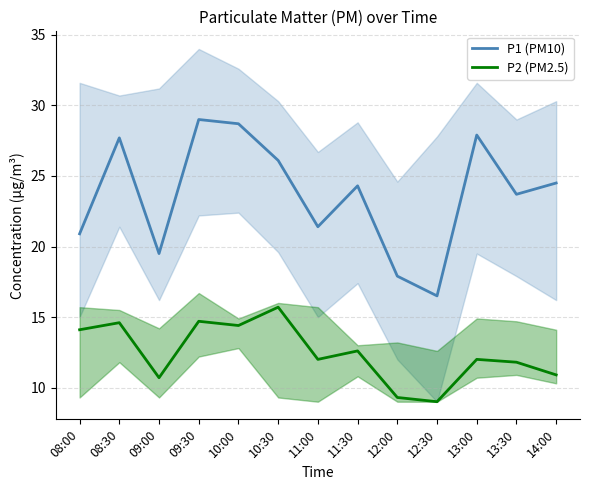

Between 09:30 and 13:30, which is larger?

09:30